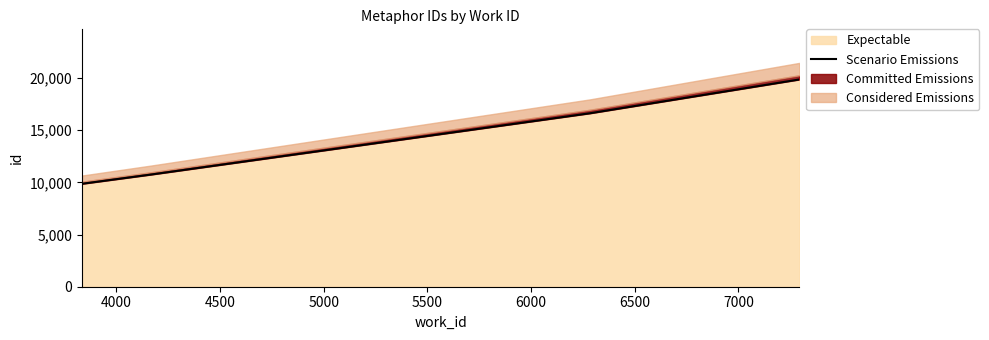

What is the highest value of the Expectable series?

19861